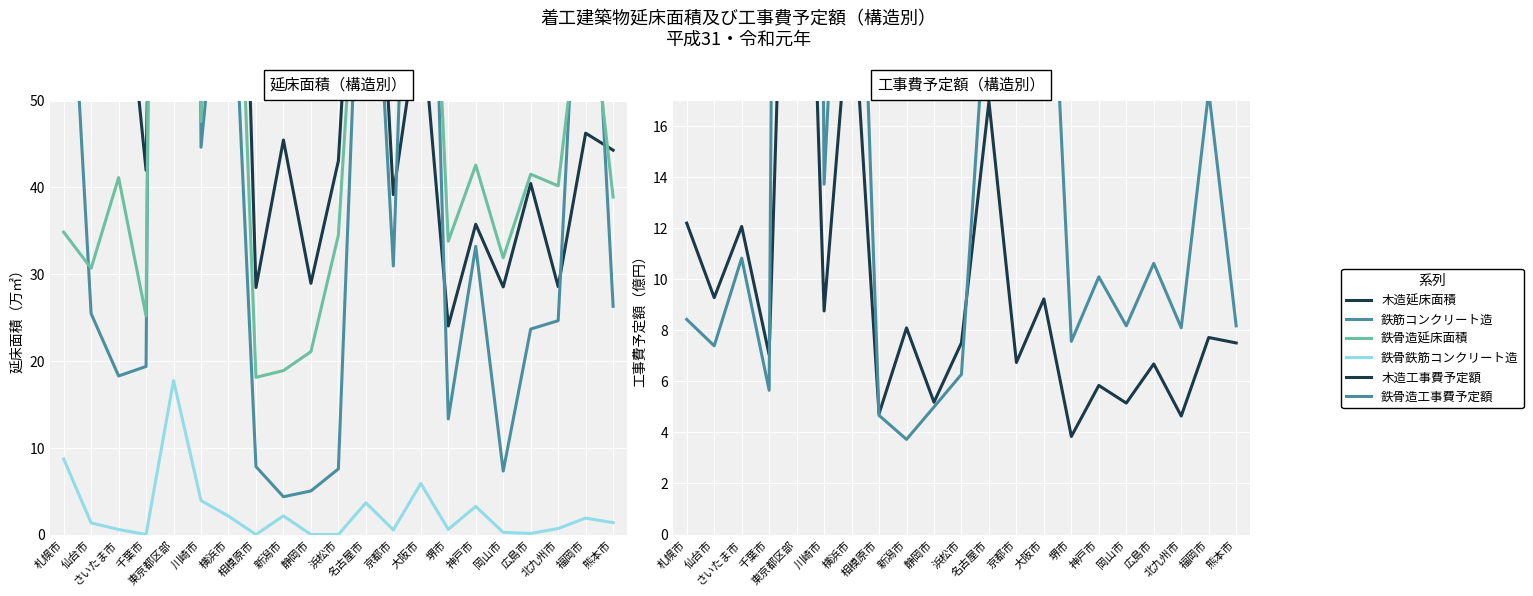

What position from the right is 新潟市?

13